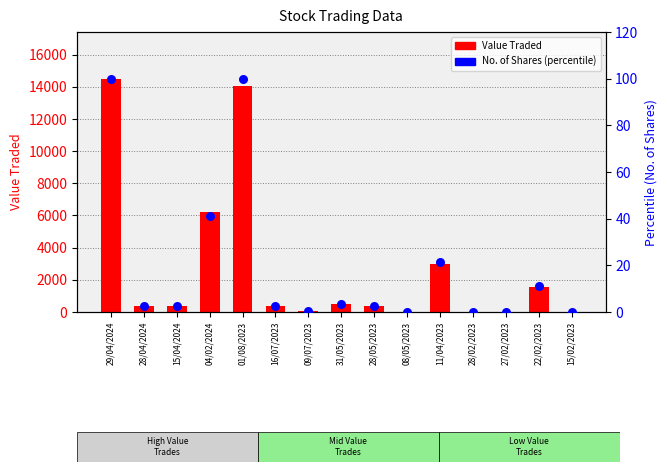

Which series has the widest spread of Y values?

Value Traded